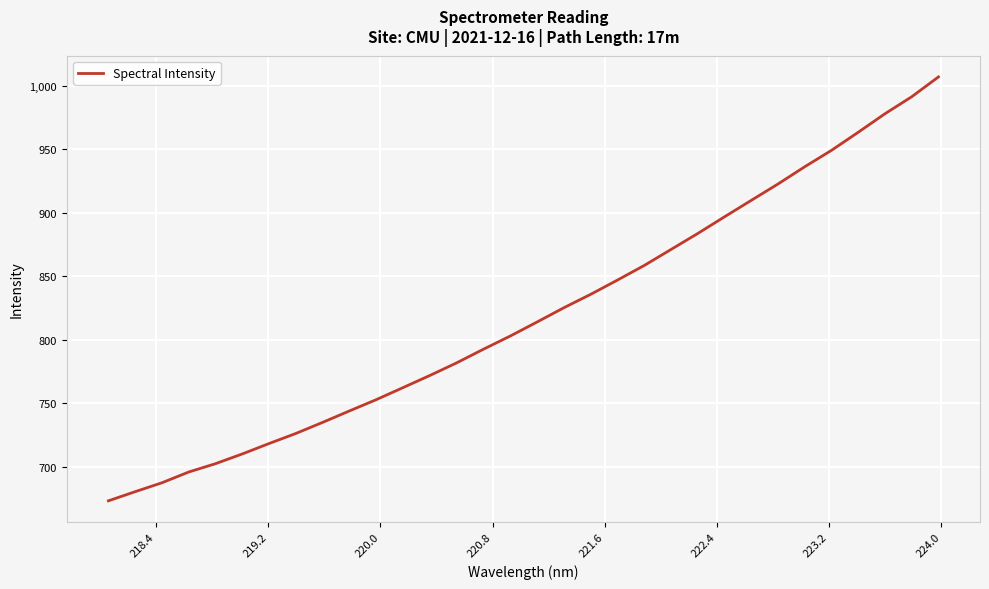

What is the difference between the maximum and minimum values?

333.8